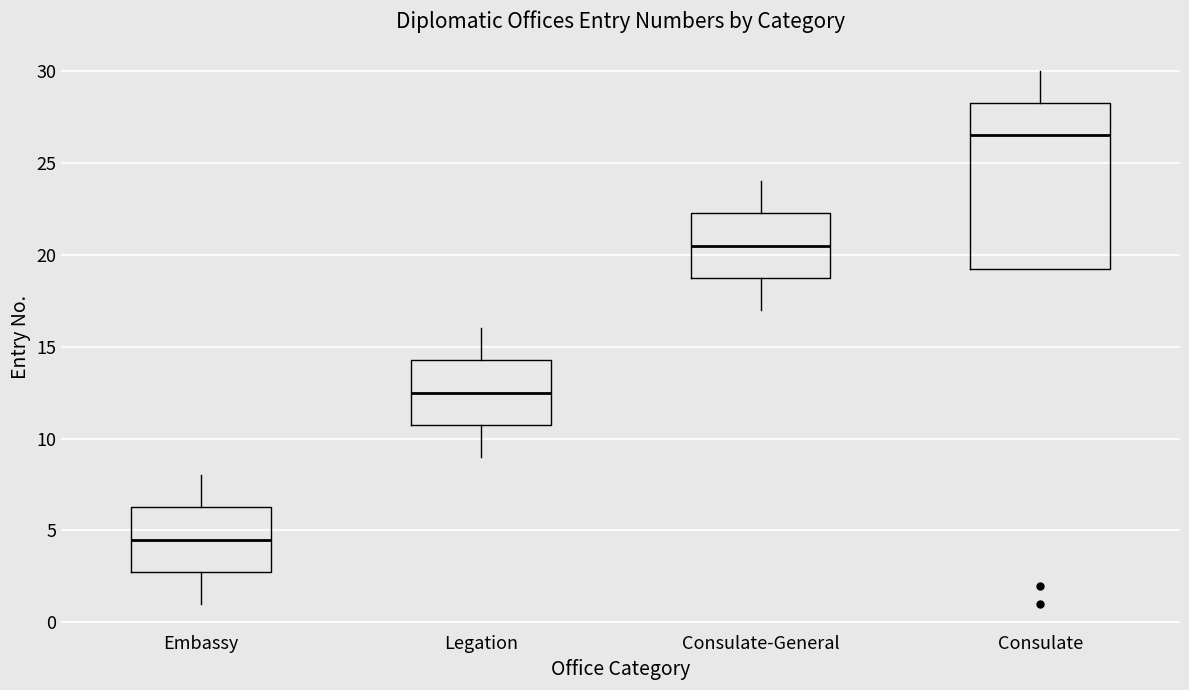

Reading left to right, read every box against the y-axis: the position of its median line, the range the box covers, and the ends of its whiskers. The values are not printed on the chart, so give them approximately, as read against the axis.

Embassy: median 4.5, box 3.0 to 6.5, whiskers 1.0 to 8.0
Legation: median 12.5, box 11.0 to 14.5, whiskers 9.0 to 16.0
Consulate-General: median 20.5, box 19.0 to 22.5, whiskers 17.0 to 24.0
Consulate: median 26.5, box 19.5 to 28.5, whiskers 19.5 to 30.0